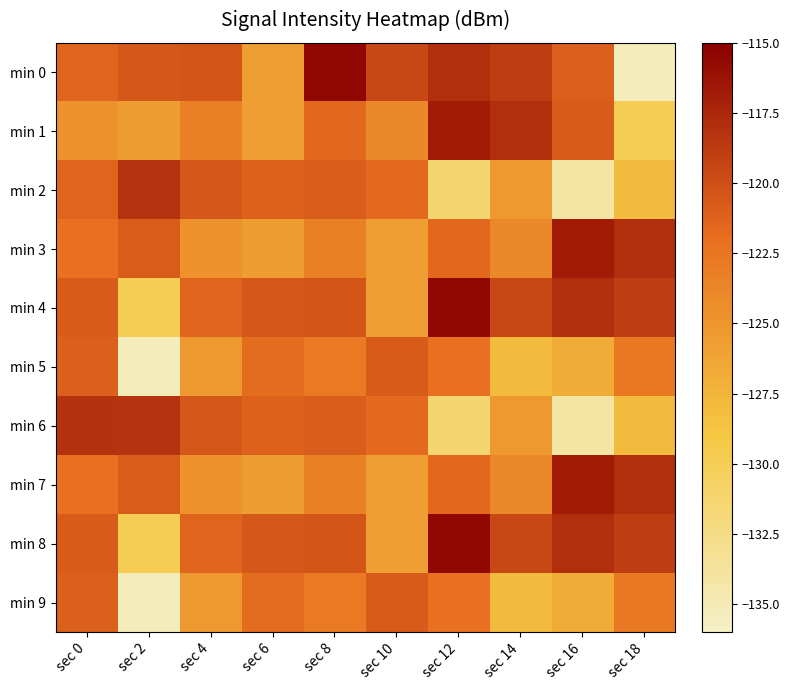

How many categories are shown in the chart?

10